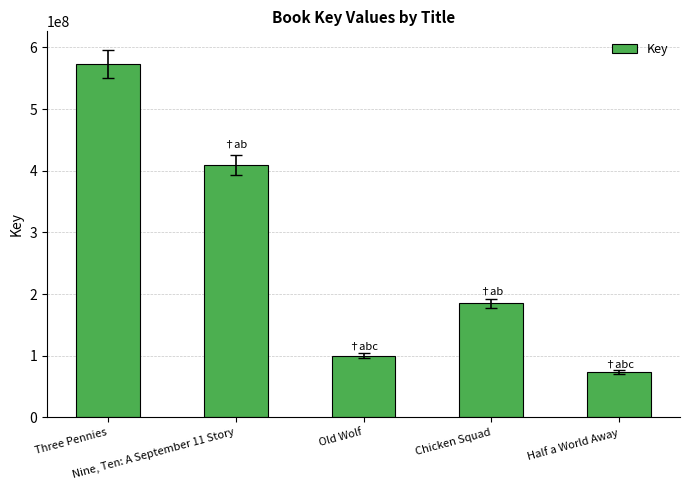

What is the label of the 2nd bar from the right?

Chicken Squad